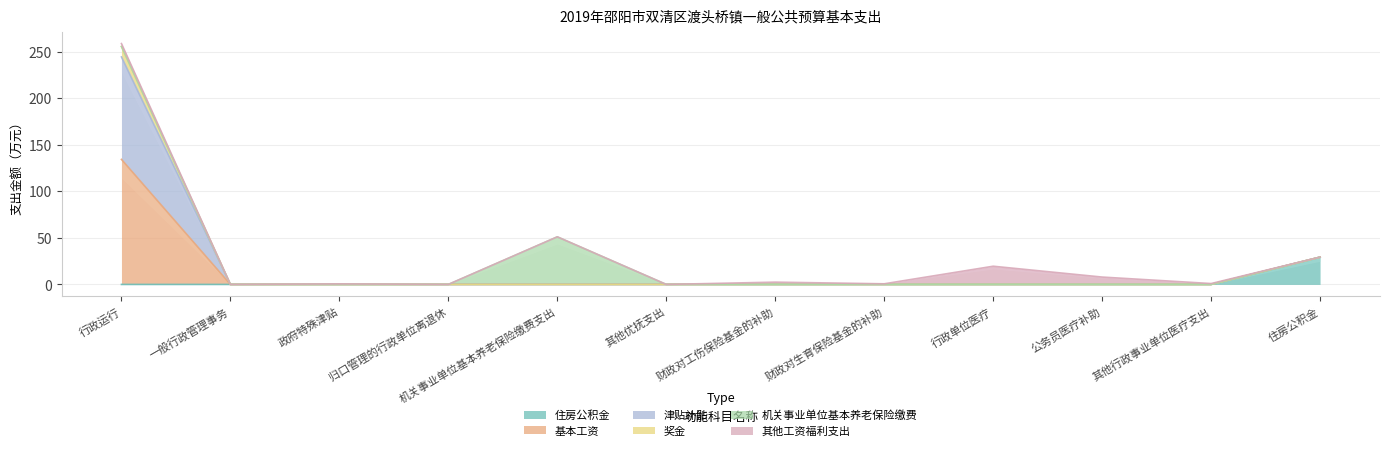

What position from the right is 公务员医疗补助?

3